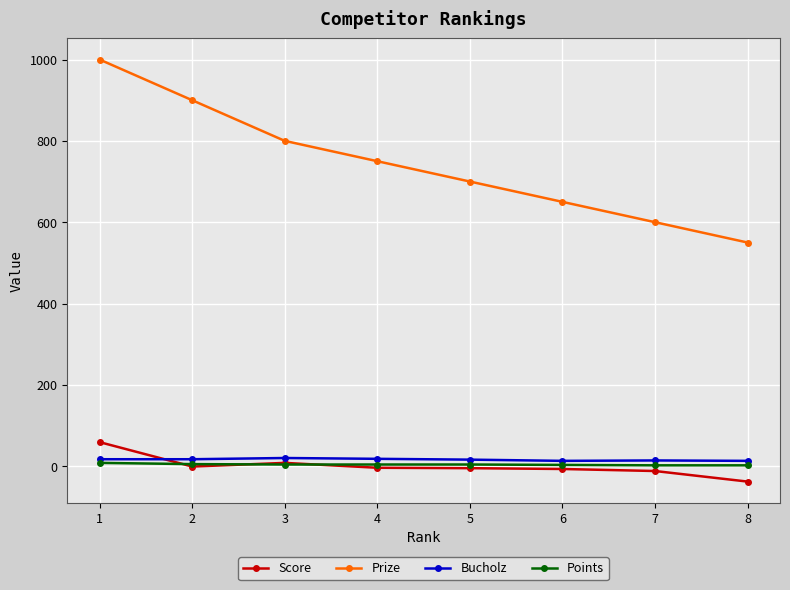

What is the value of the Prize point at the 3rd from the left?

800